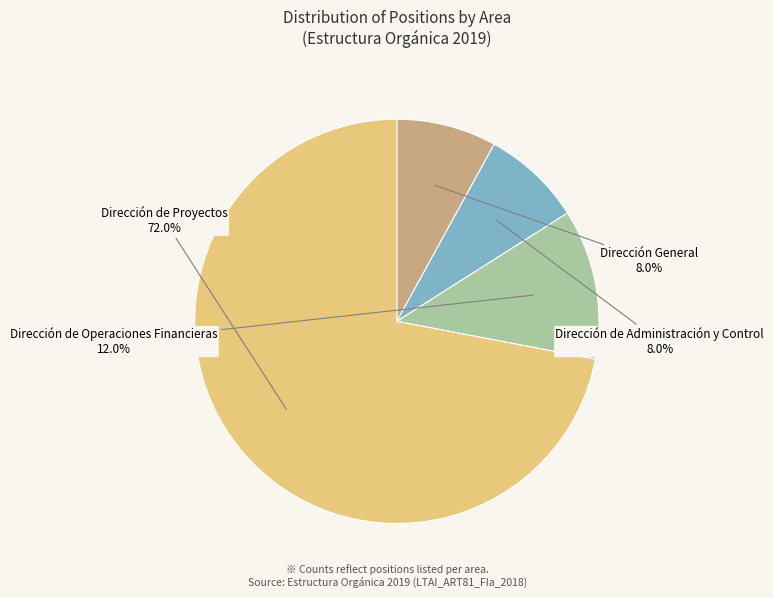

Which category accounts for the majority?

Dirección de Proyectos